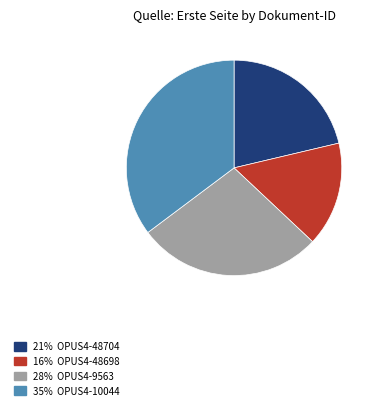

The 35% OPUS4-10044 slice represents 35% of the pie. True or false?

True